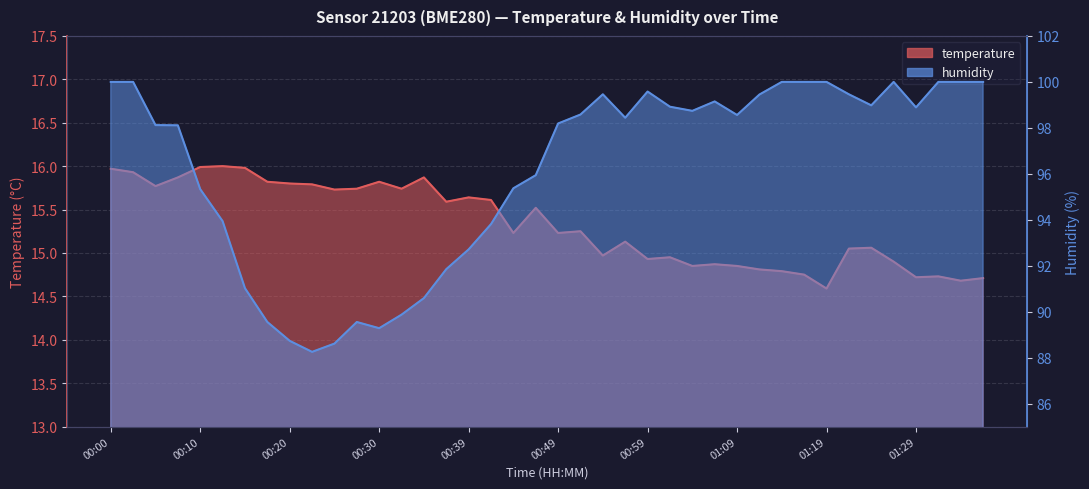

True or false: humidity has more than 2 points higher than both neighbors.

True